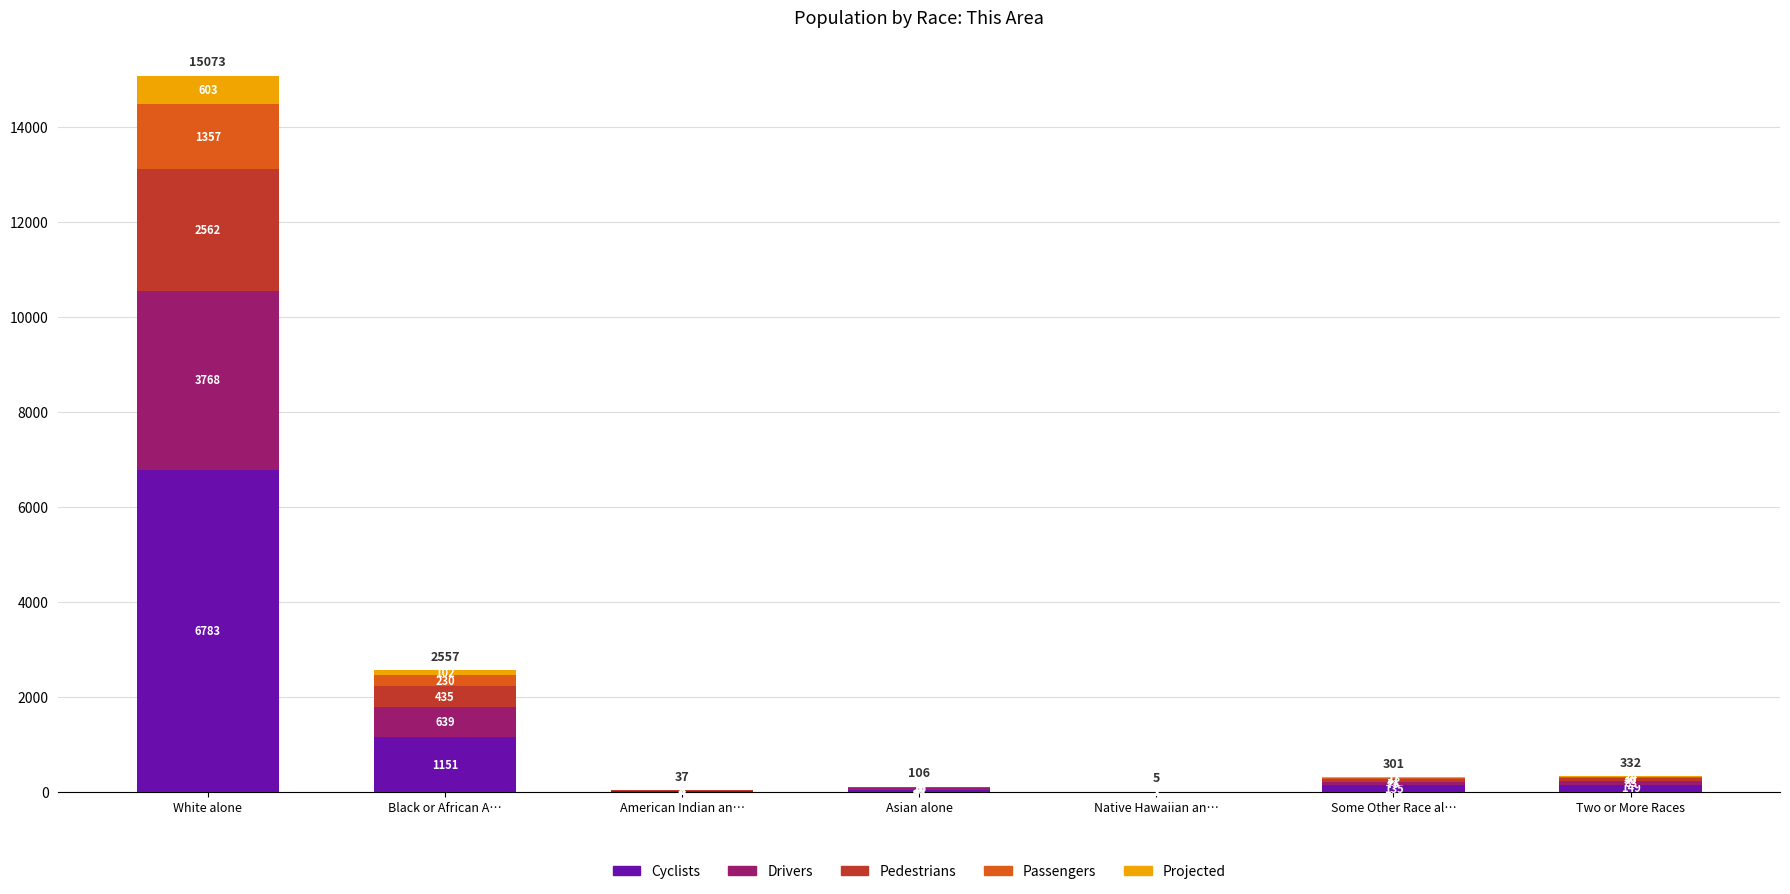

Are the bars grouped side by side (vs. stacked)?

No